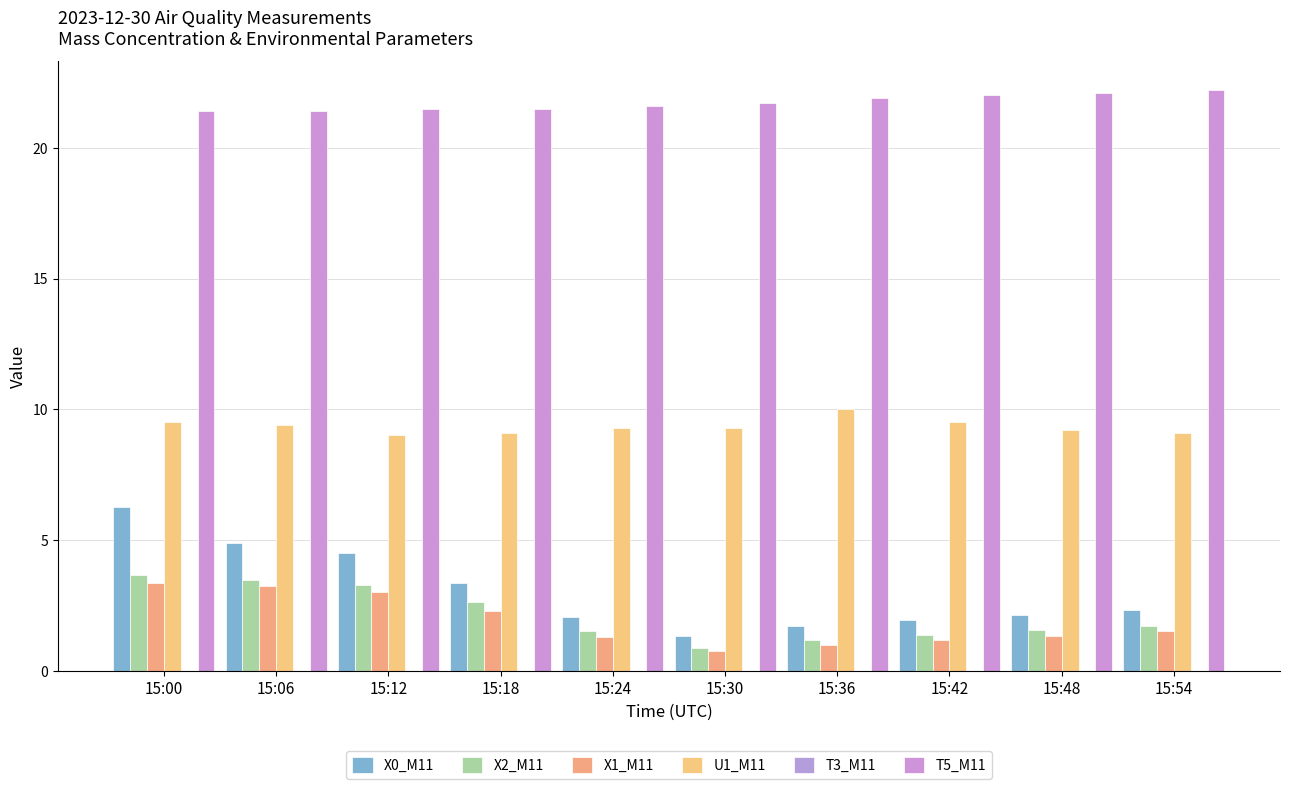

How many bars are there in each group?

5